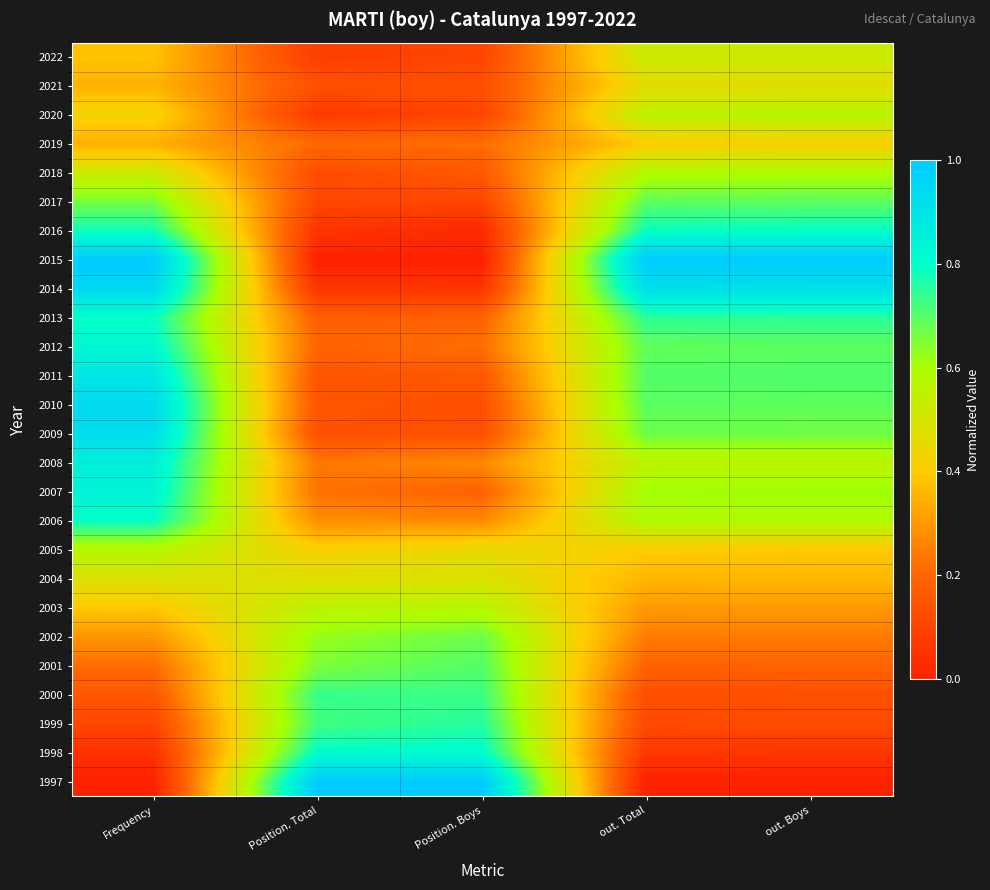

Reading right to left, extract all data points from this chart.

1997: out. Boys=0.0	out. Total=0.0	Position. Boys=1.0	Position. Total=1.0	Frequency=0.0
1998: out. Boys=0.1	out. Total=0.1	Position. Boys=0.8	Position. Total=0.8	Frequency=0.0
1999: out. Boys=0.1	out. Total=0.1	Position. Boys=0.8	Position. Total=0.7	Frequency=0.1
2000: out. Boys=0.1	out. Total=0.1	Position. Boys=0.7	Position. Total=0.7	Frequency=0.2
2001: out. Boys=0.2	out. Total=0.2	Position. Boys=0.7	Position. Total=0.7	Frequency=0.2
2002: out. Boys=0.2	out. Total=0.2	Position. Boys=0.7	Position. Total=0.6	Frequency=0.3
2003: out. Boys=0.3	out. Total=0.3	Position. Boys=0.6	Position. Total=0.6	Frequency=0.4
2004: out. Boys=0.4	out. Total=0.4	Position. Boys=0.5	Position. Total=0.5	Frequency=0.5
2005: out. Boys=0.4	out. Total=0.4	Position. Boys=0.5	Position. Total=0.4	Frequency=0.6
2006: out. Boys=0.6	out. Total=0.6	Position. Boys=0.3	Position. Total=0.3	Frequency=0.8
2007: out. Boys=0.6	out. Total=0.6	Position. Boys=0.2	Position. Total=0.2	Frequency=0.8
2008: out. Boys=0.6	out. Total=0.6	Position. Boys=0.3	Position. Total=0.2	Frequency=0.9
2009: out. Boys=0.7	out. Total=0.7	Position. Boys=0.1	Position. Total=0.1	Frequency=0.9
2010: out. Boys=0.7	out. Total=0.7	Position. Boys=0.1	Position. Total=0.2	Frequency=0.9
2011: out. Boys=0.7	out. Total=0.7	Position. Boys=0.2	Position. Total=0.2	Frequency=0.9
2012: out. Boys=0.7	out. Total=0.7	Position. Boys=0.2	Position. Total=0.2	Frequency=0.8
2013: out. Boys=0.8	out. Total=0.7	Position. Boys=0.2	Position. Total=0.2	Frequency=0.8
2014: out. Boys=0.9	out. Total=0.9	Position. Boys=0.1	Position. Total=0.1	Frequency=0.9
2015: out. Boys=1.0	out. Total=1.0	Position. Boys=0.0	Position. Total=0.0	Frequency=1.0
2016: out. Boys=0.8	out. Total=0.8	Position. Boys=0.0	Position. Total=0.1	Frequency=0.8
2017: out. Boys=0.7	out. Total=0.7	Position. Boys=0.1	Position. Total=0.1	Frequency=0.7
2018: out. Boys=0.6	out. Total=0.6	Position. Boys=0.2	Position. Total=0.1	Frequency=0.5
2019: out. Boys=0.4	out. Total=0.4	Position. Boys=0.2	Position. Total=0.2	Frequency=0.3
2020: out. Boys=0.6	out. Total=0.6	Position. Boys=0.1	Position. Total=0.1	Frequency=0.4
2021: out. Boys=0.5	out. Total=0.5	Position. Boys=0.1	Position. Total=0.1	Frequency=0.4
2022: out. Boys=0.5	out. Total=0.5	Position. Boys=0.1	Position. Total=0.1	Frequency=0.4